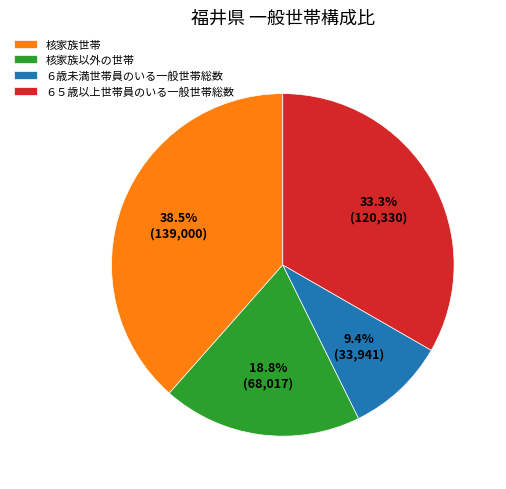

Does ６歳未満世帯員のいる一般世帯総数 represent more than half of the total?

No